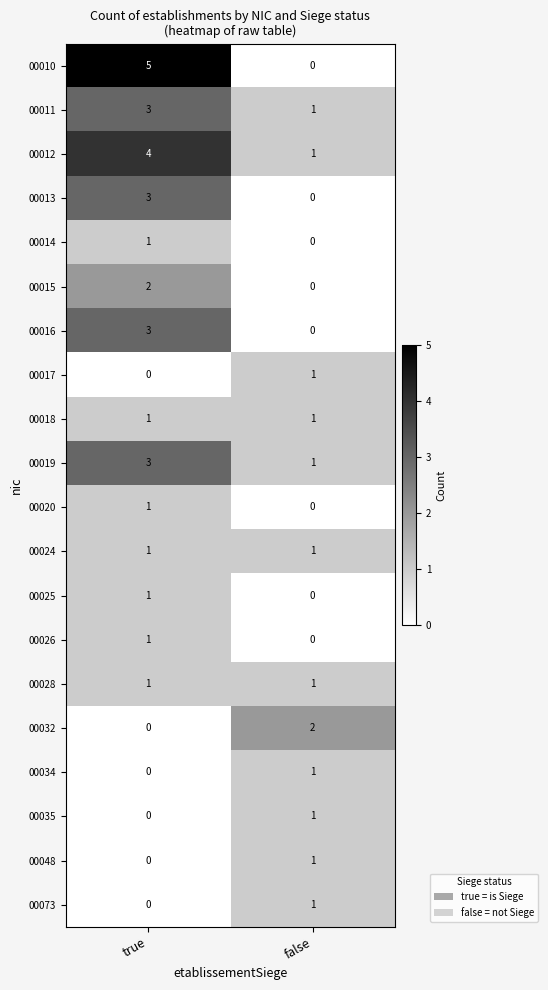

Rank the categories by 00034 value from highest to lowest.

false, true